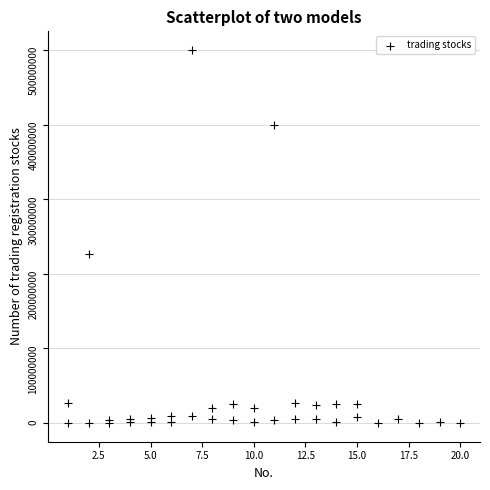

What Y value in the scatter plot is closest to 250005000?

227038291